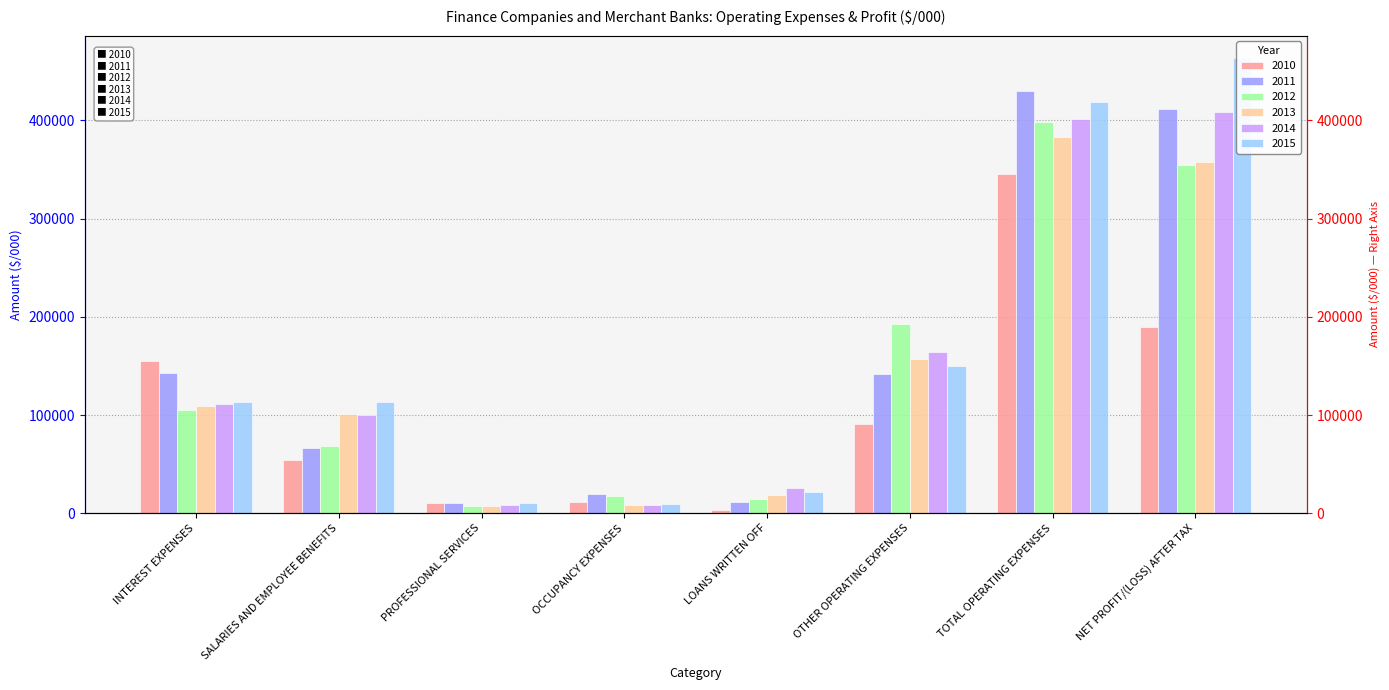

What is the difference between the maximum and minimum values in the 2010 series?

341362